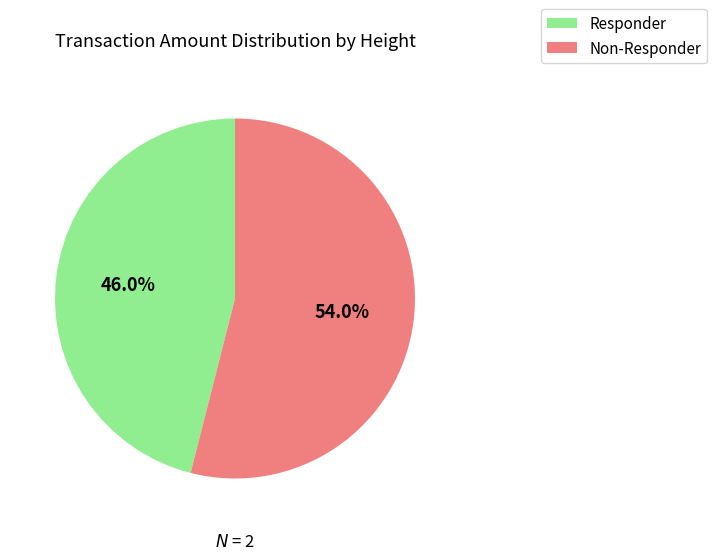

Which slice represents more than half of the pie?

Non-Responder